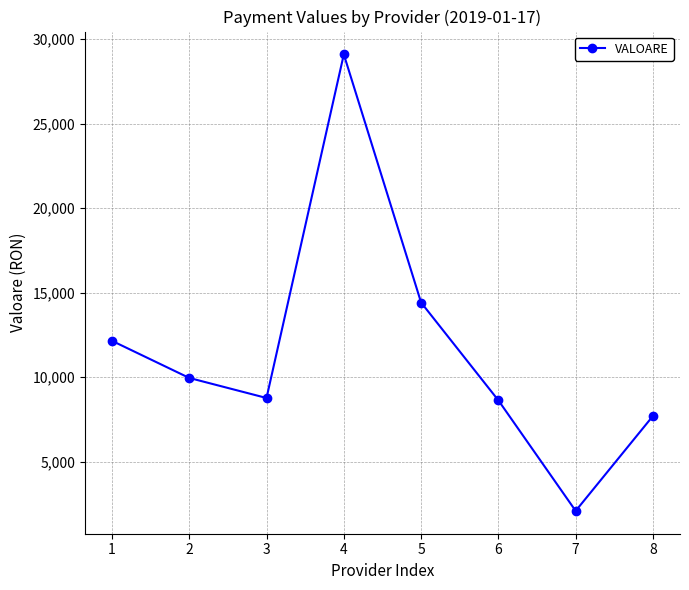

Between 2 and 6, which is larger?

2